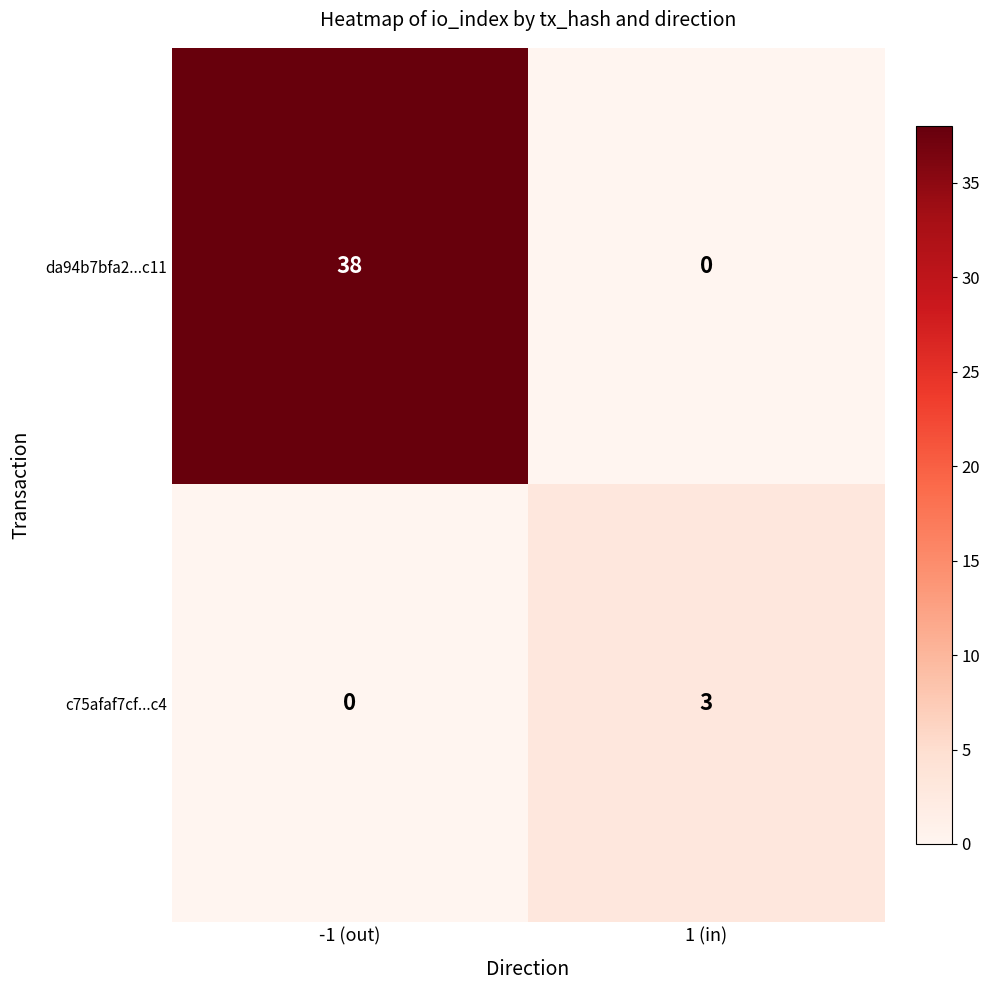

Which series has the largest range (max minus min)?

da94b7bfa2...c11